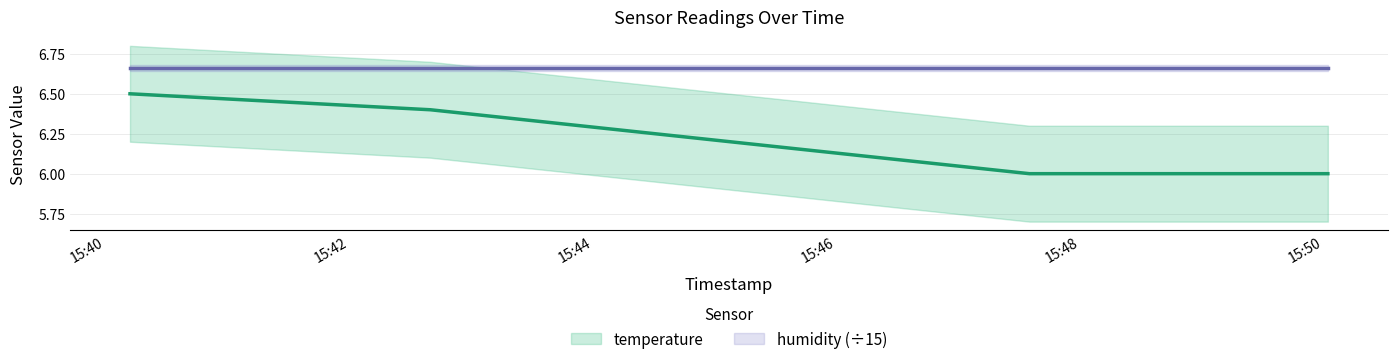

What is the minimum value shown in the chart?

6.0